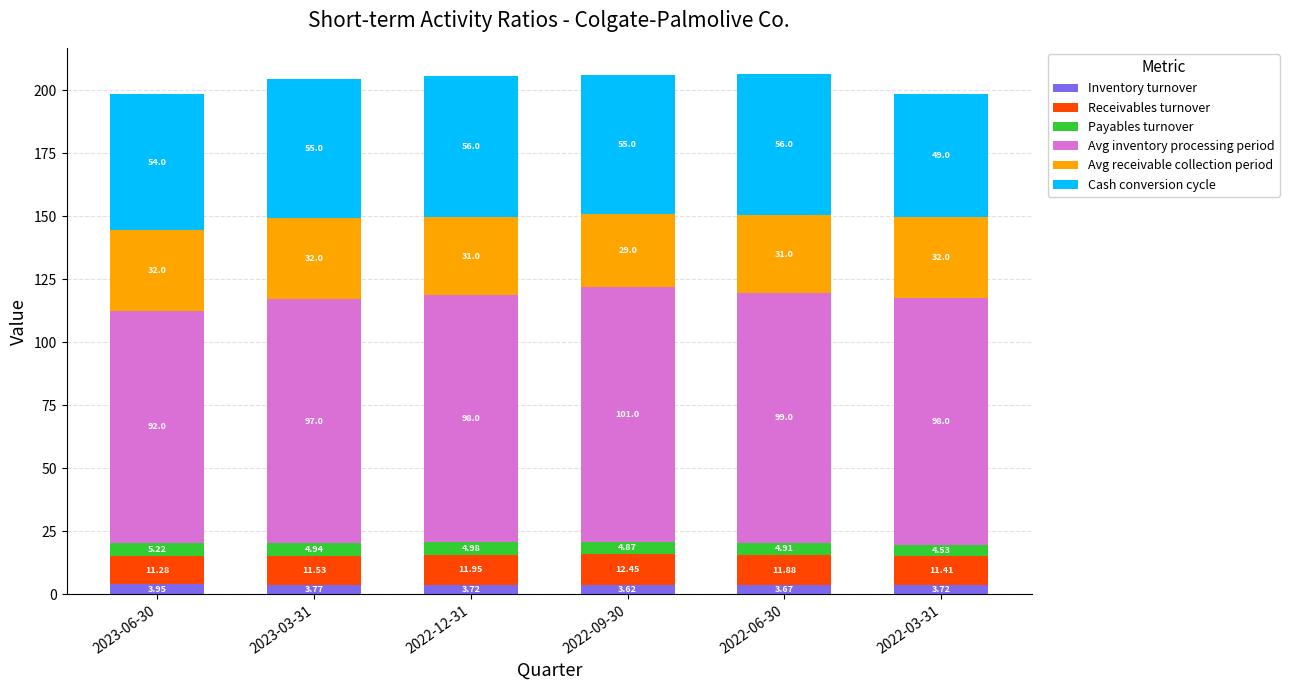

At which category is the sum across all series the highest?

2022-06-30